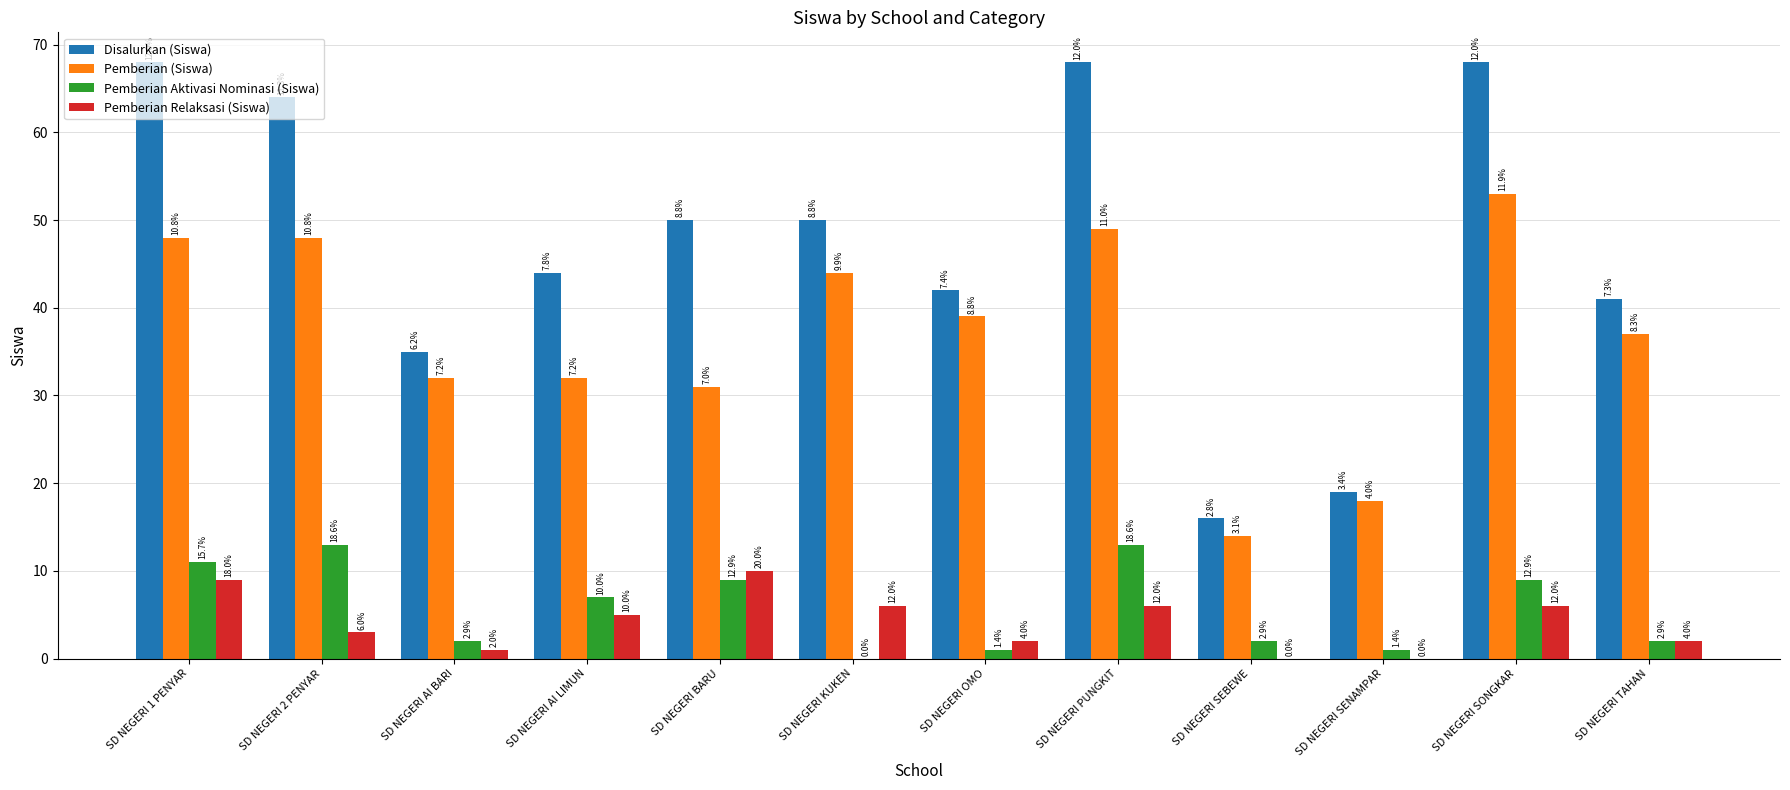

What is the value of the Pemberian (Siswa) bar at the 1st from the left?

48